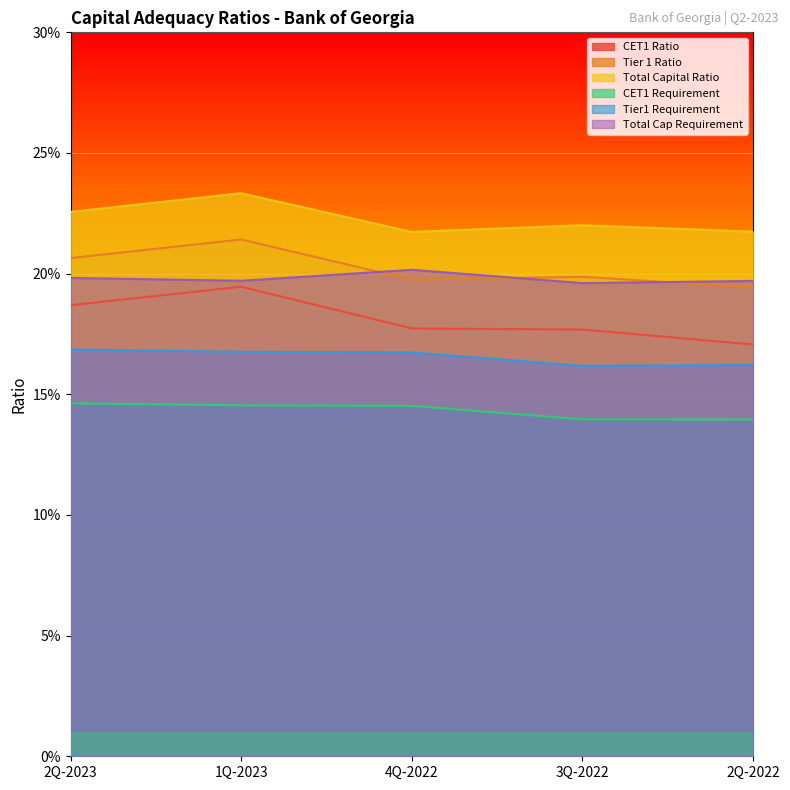

Rank the series by their maximum value, from lowest to highest.

CET1 Requirement, Tier1 Requirement, CET1 Ratio, Total Cap Requirement, Tier 1 Ratio, Total Capital Ratio